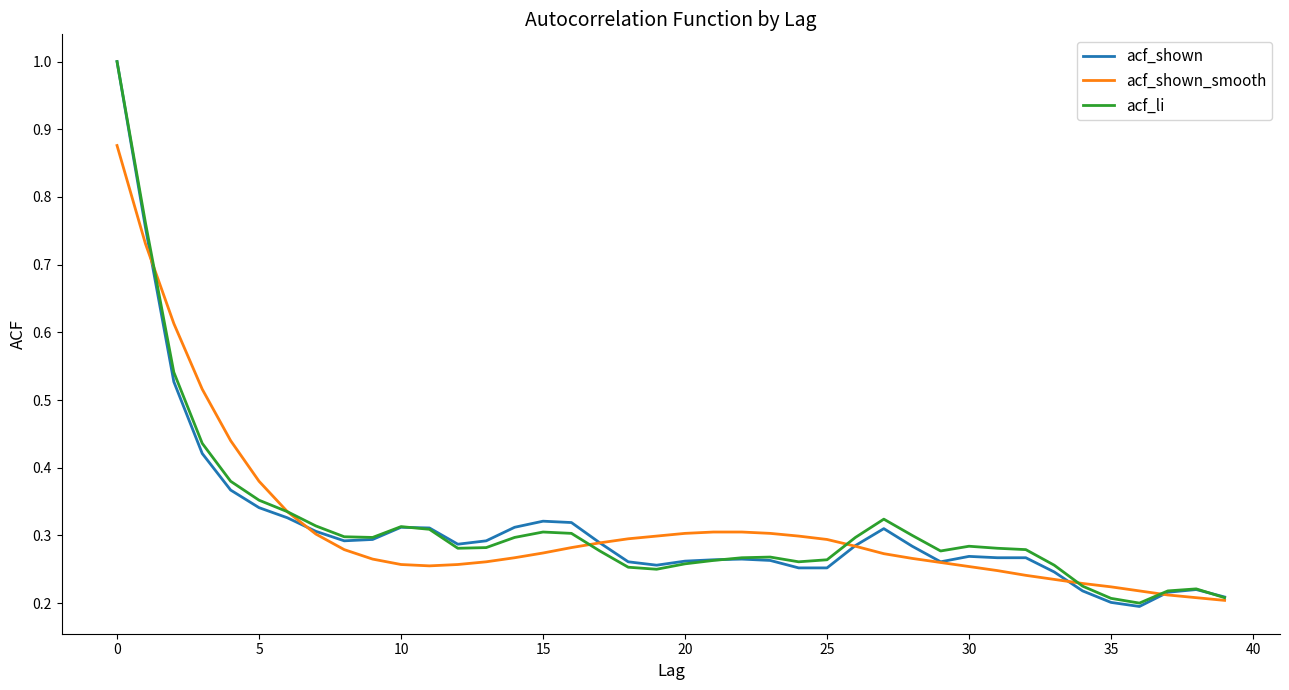

What is the greatest value displayed?

1.0